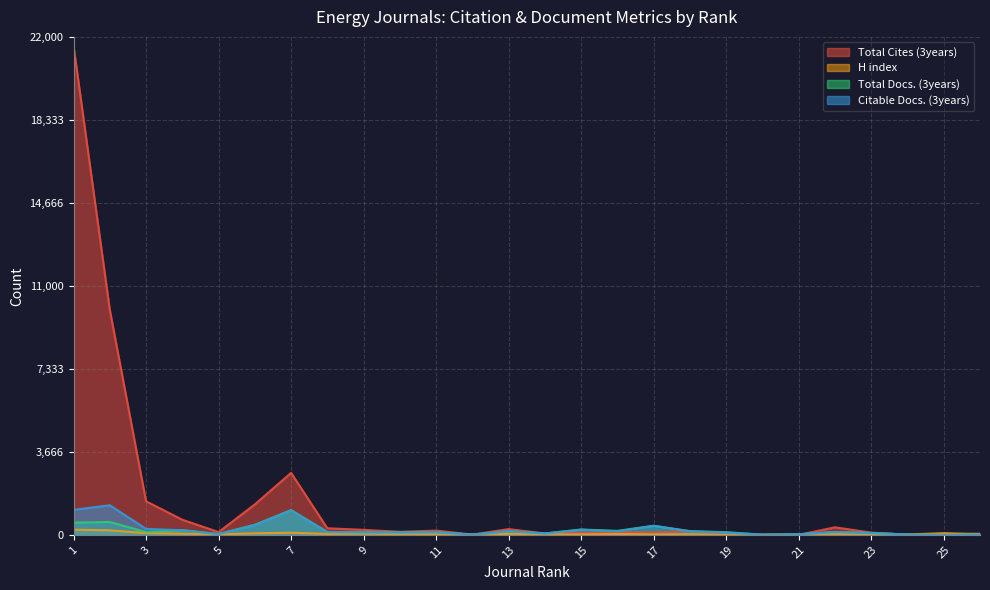

Which series ends up on top after the final intersection of Citable Docs. (3years) and H index?

H index